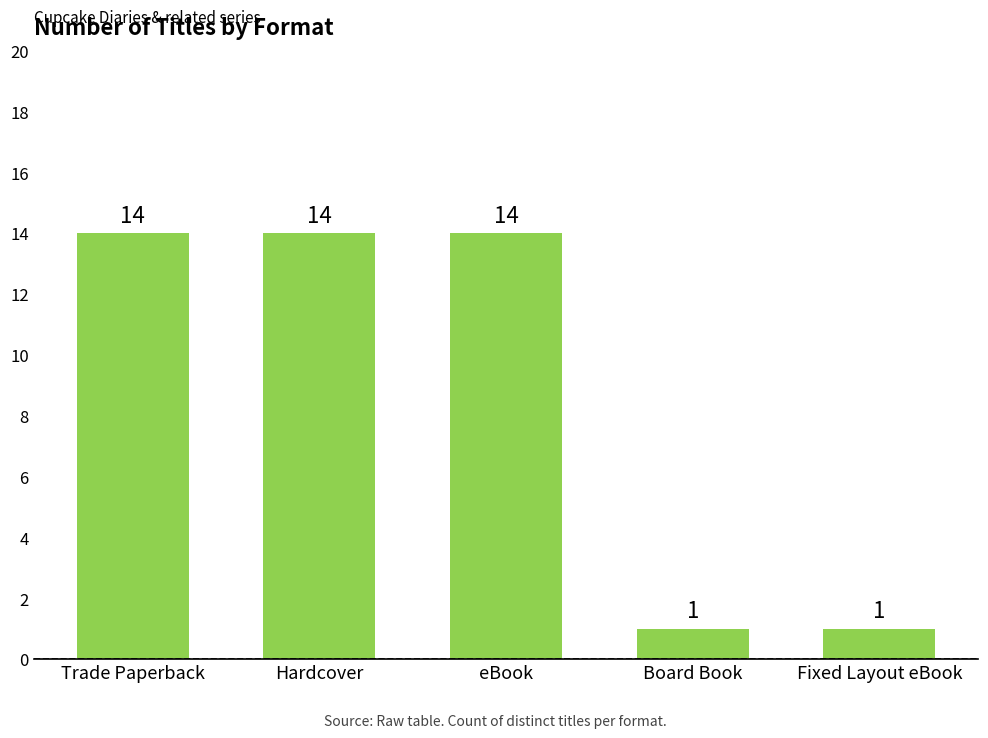

Reading left to right, what are all the values shown in this chart?

Trade Paperback=14	Hardcover=14	eBook=14	Board Book=1	Fixed Layout eBook=1